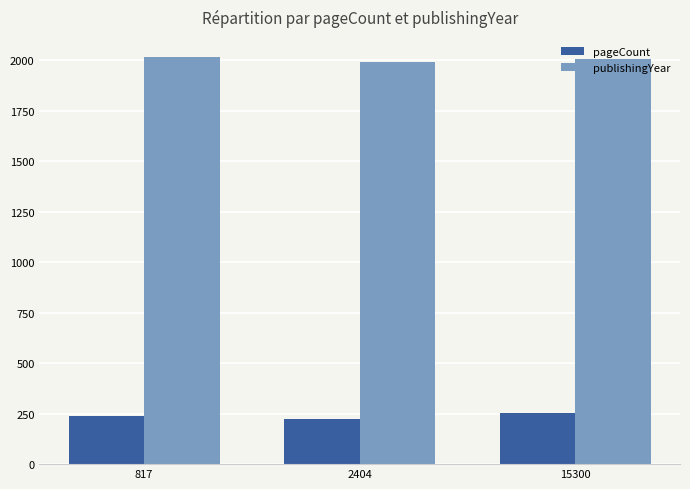

What is the difference between the highest and lowest values at 15300?

1753